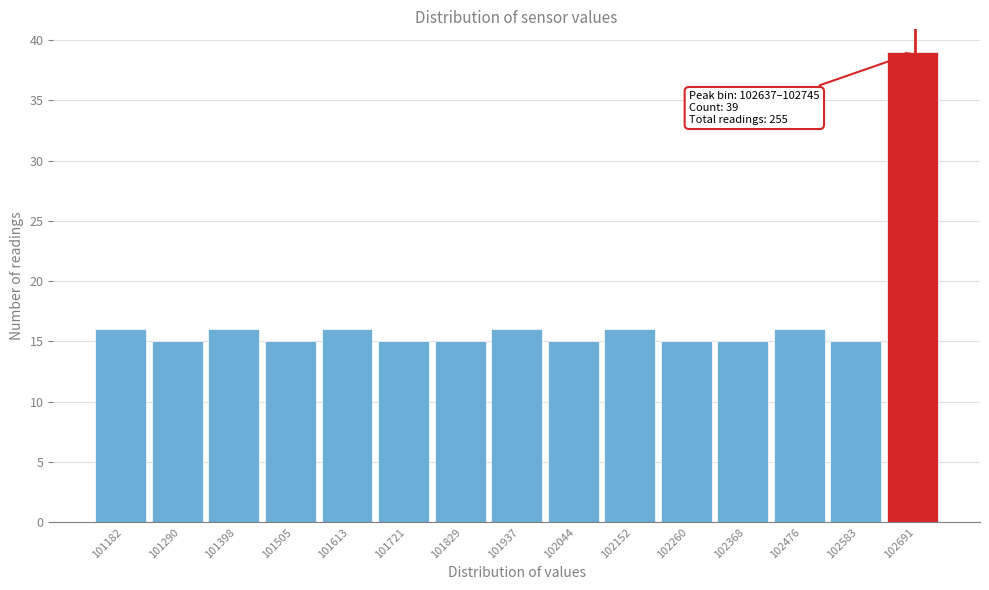

Over which range of the x-axis is the bar tallest?

102640 to 102740